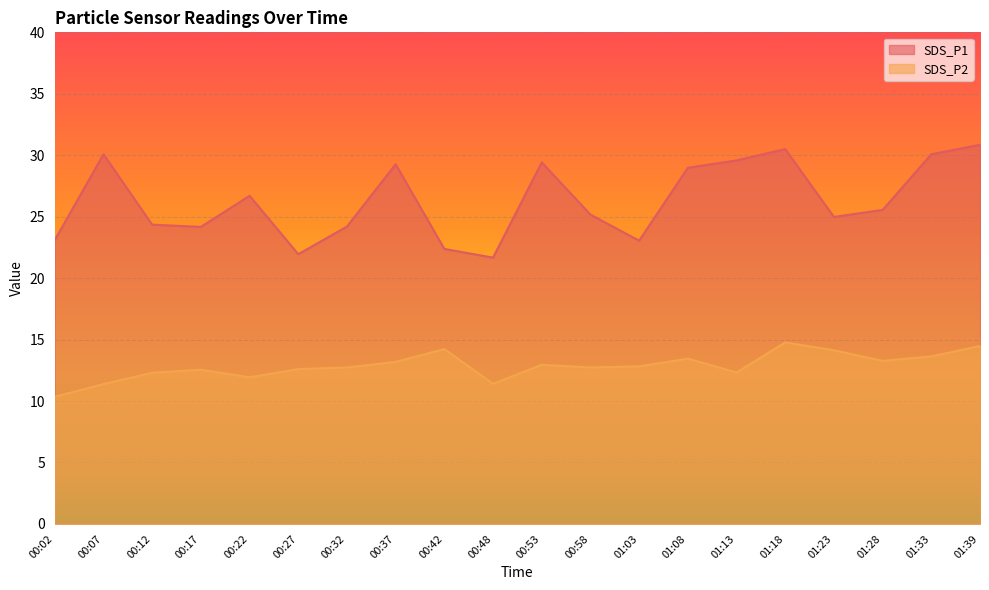

Is it true that SDS_P1 equals 11.3 at 01:28?

False